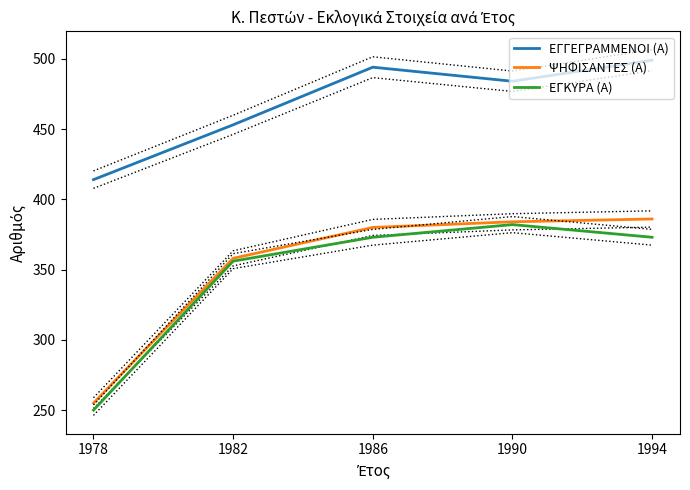

True or false: ΕΓΚΥΡΑ (Α) and ΨΗΦΙΣΑΝΤΕΣ (Α) cross at least once.

False